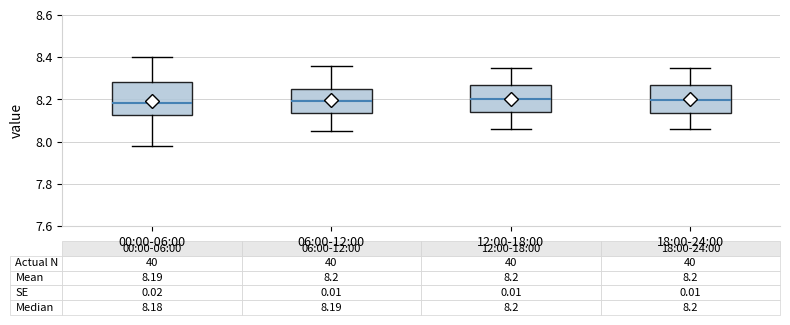

Comparing the boxes themselves (not the whiskers), which one is the tallest?

00:00-06:00